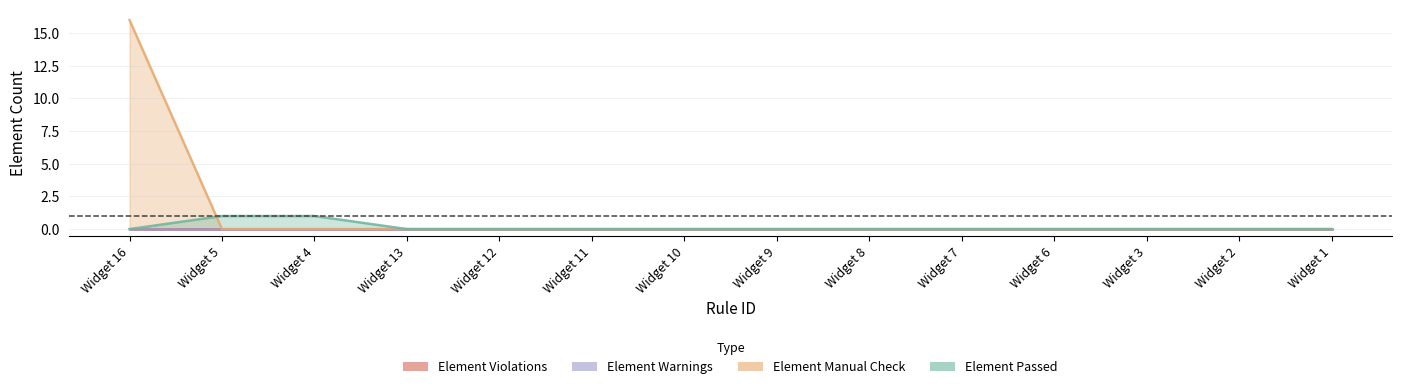

The value of Element Manual Check at Widget 4 is 11. True or false?

False